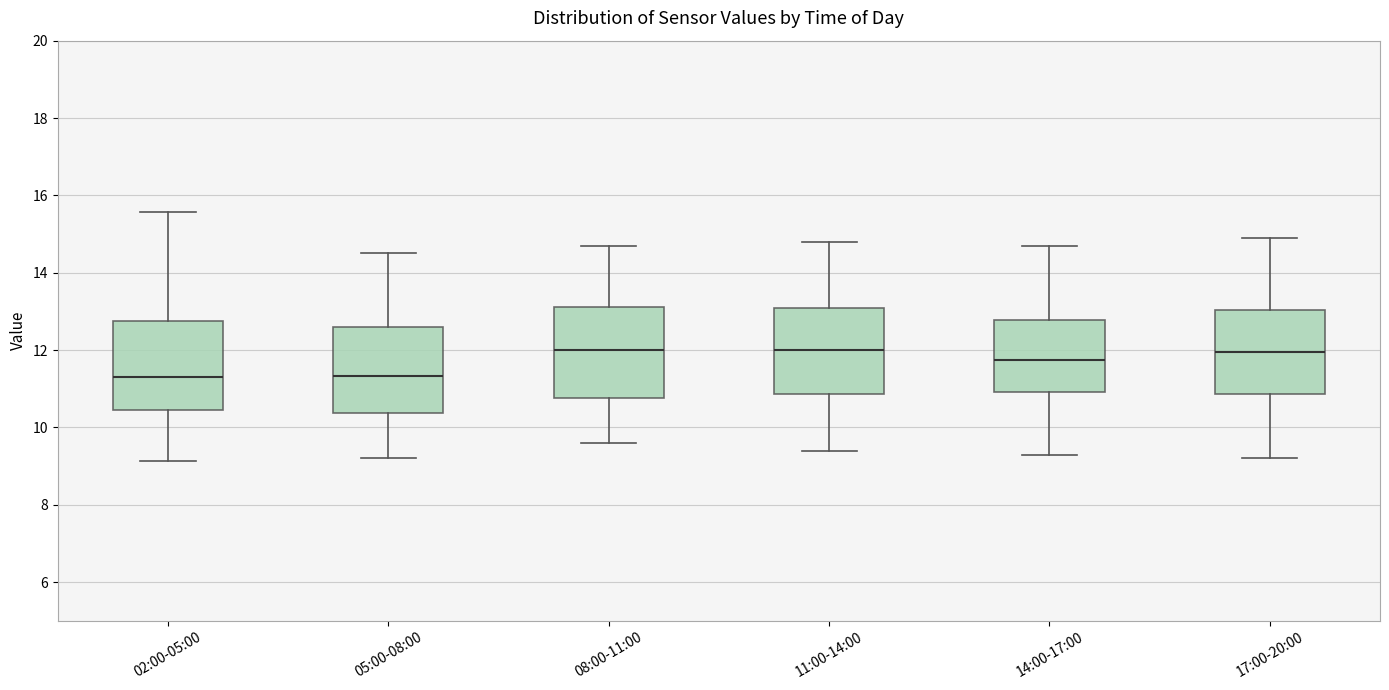

Reading left to right, transcribe this box plot: for each box, give where its median line is, the range the box spans, and where its two whiskers end, as read against the y-axis. The values are not printed on the chart, so give them approximately, as read against the axis.

02:00-05:00: median 11.4, box 10.4 to 12.8, whiskers 9.2 to 15.6
05:00-08:00: median 11.4, box 10.4 to 12.6, whiskers 9.2 to 14.6
08:00-11:00: median 12.0, box 10.8 to 13.2, whiskers 9.6 to 14.8
11:00-14:00: median 12.0, box 10.8 to 13.2, whiskers 9.4 to 14.8
14:00-17:00: median 11.8, box 11.0 to 12.8, whiskers 9.4 to 14.8
17:00-20:00: median 12.0, box 10.8 to 13.0, whiskers 9.2 to 15.0